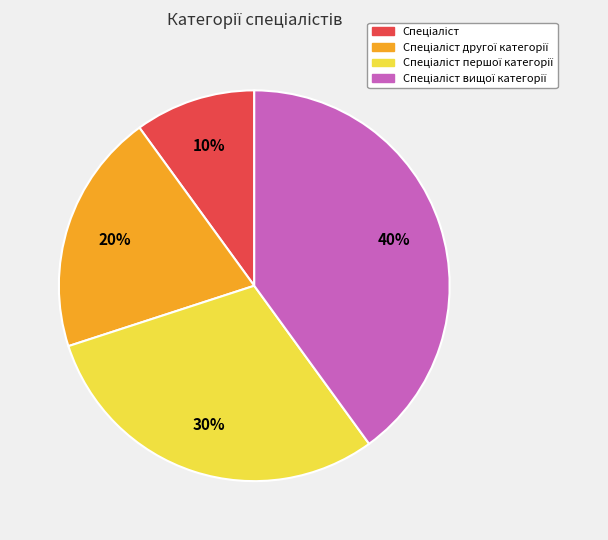

Is there a majority slice in this chart?

No